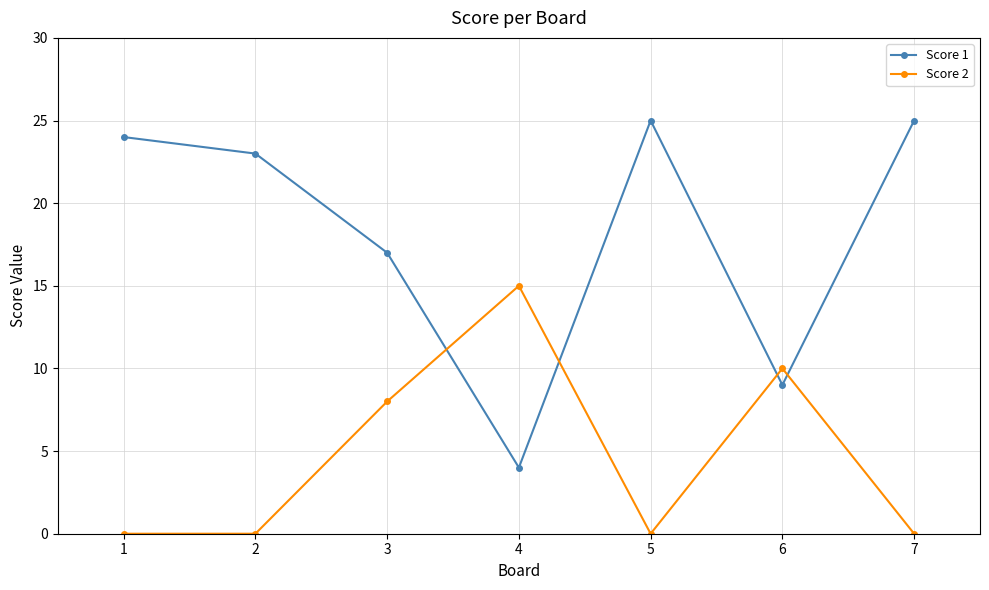

What is the minimum value for Score 1?

4